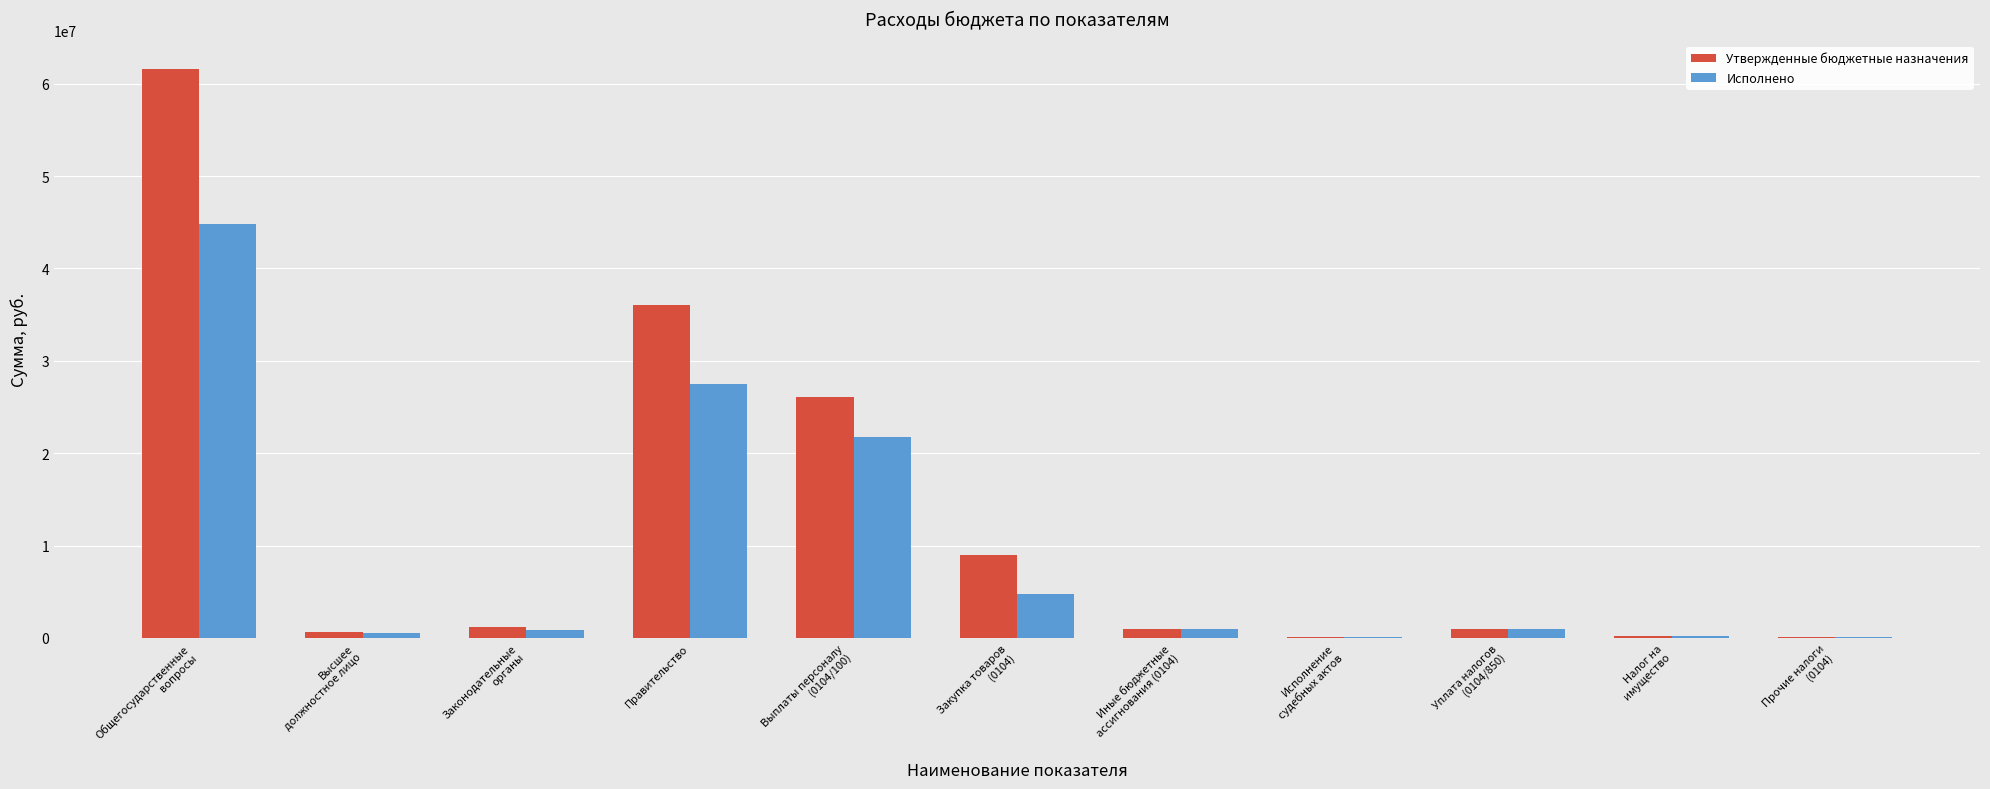

What is the approximate value of Исполнено at Иные бюджетные
ассигнования (0104)?

974088.1